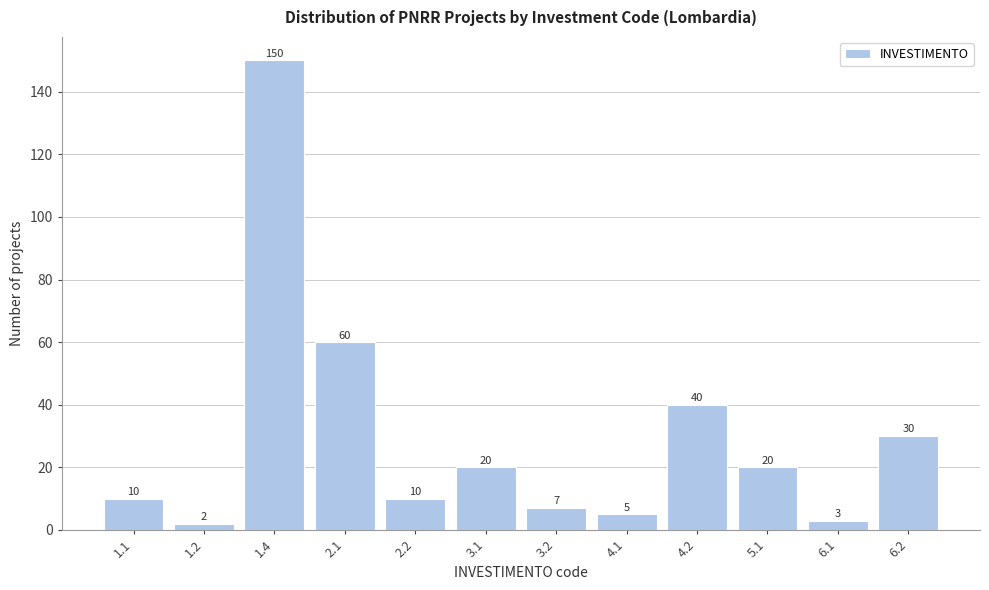

Reading left to right, transcribe all the data shown in this chart.

1.1=10	1.2=2	1.4=150	2.1=60	2.2=10	3.1=20	3.2=7	4.1=5	4.2=40	5.1=20	6.1=3	6.2=30